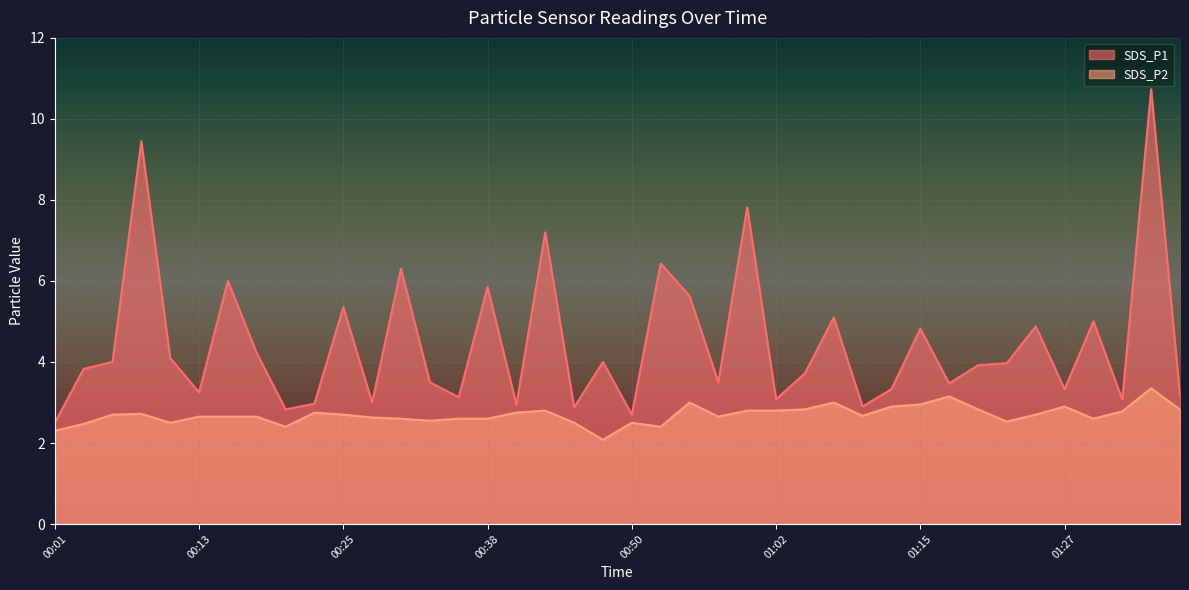

What is the difference between the maximum and minimum values in the SDS_P1 series?

8.2